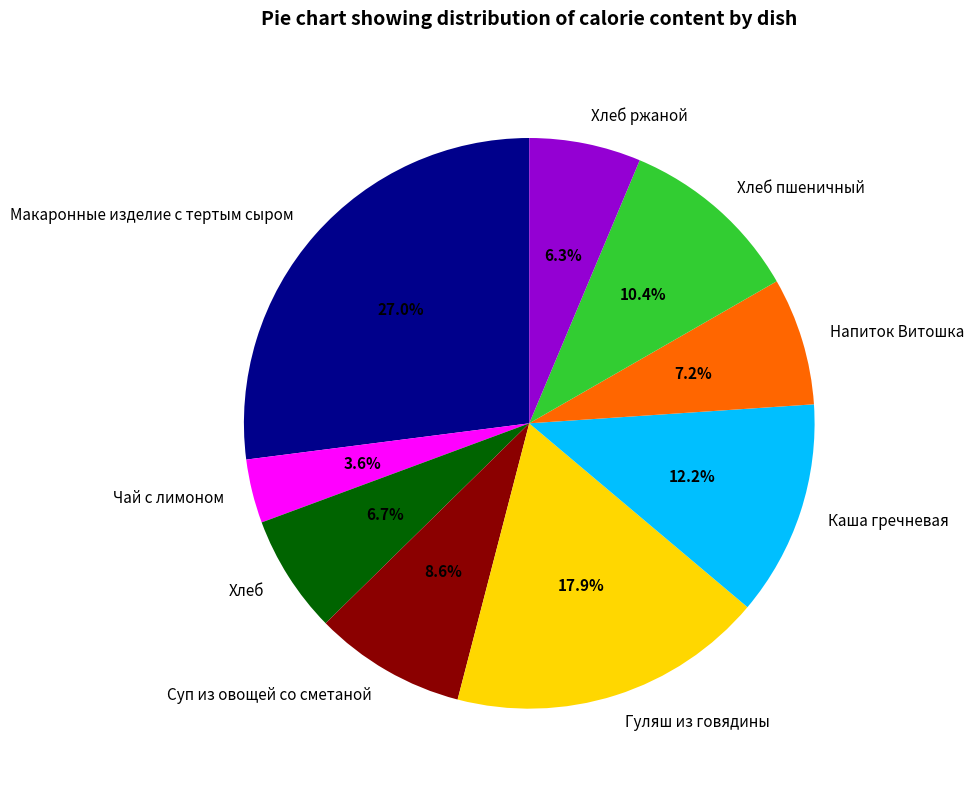

True or false: Хлеб ржаной accounts for 6% of the total.

True